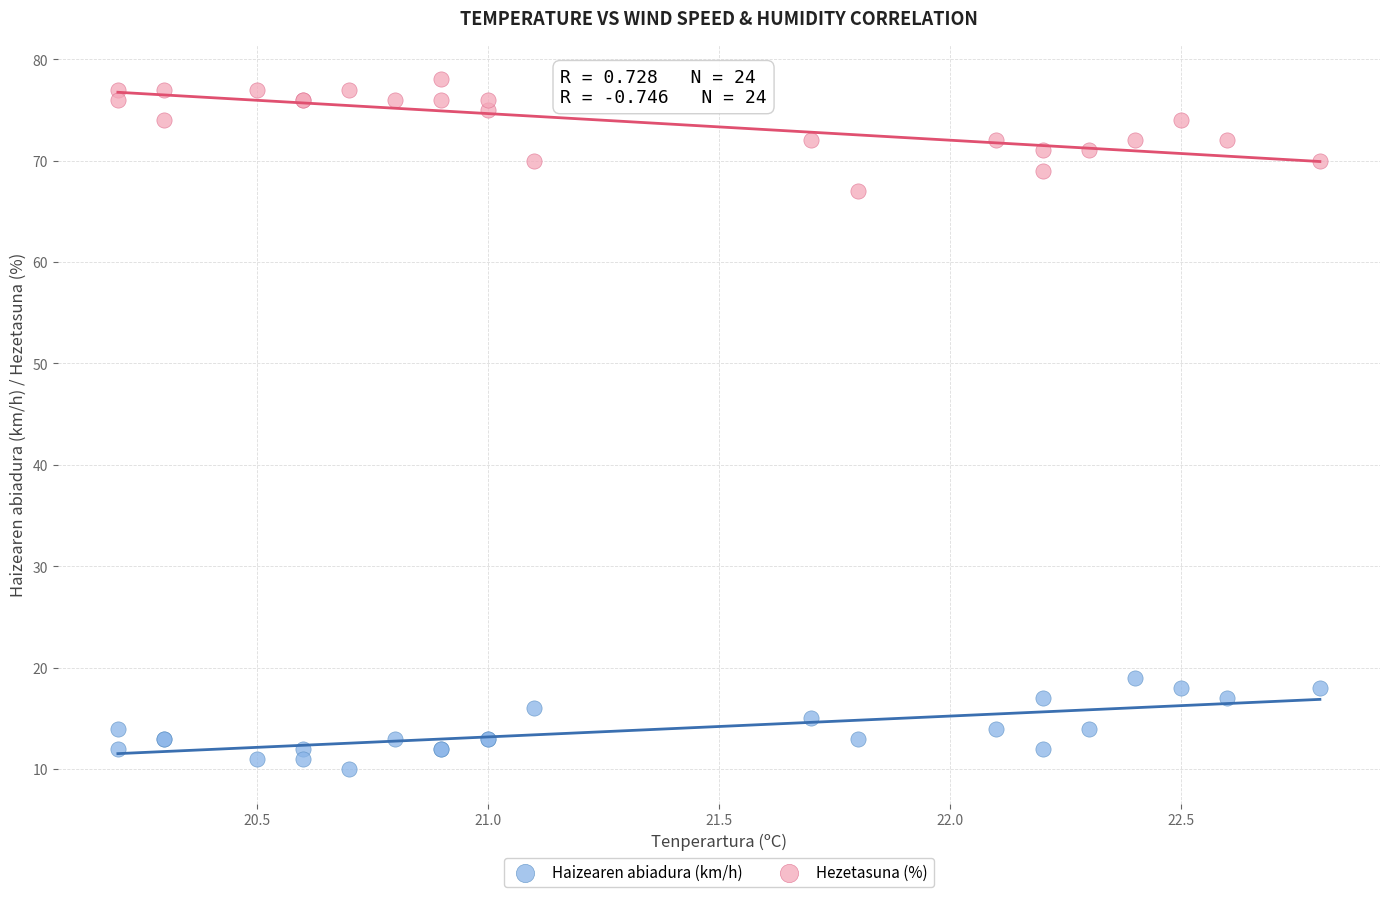

Which series reaches the maximum Y coordinate?

Hezetasuna (%)